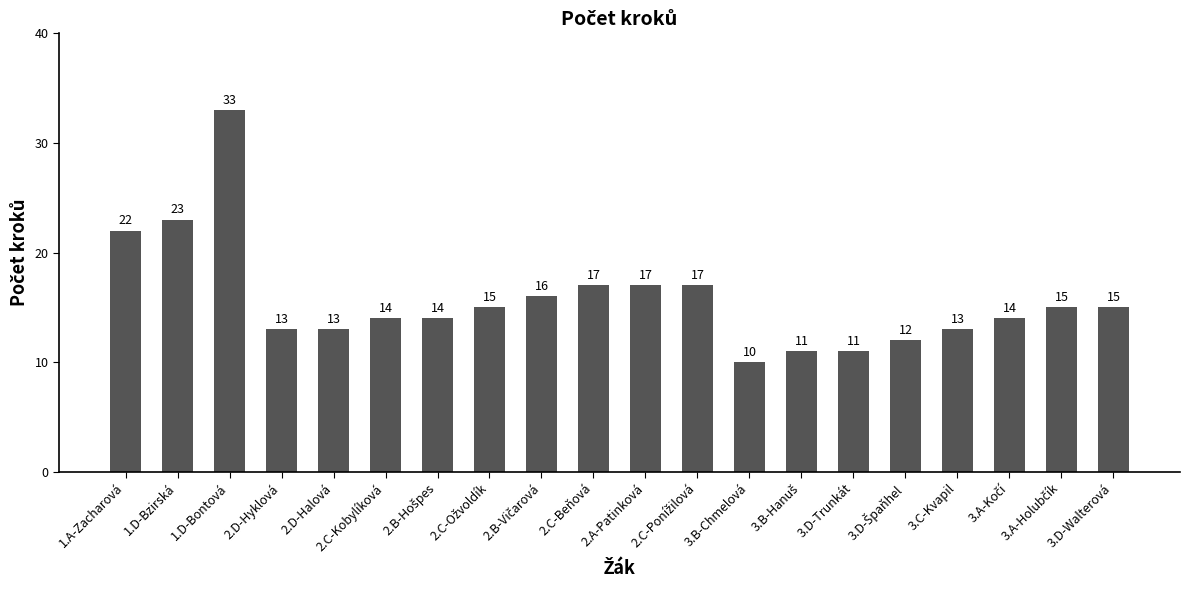

How many bars are there in total?

20